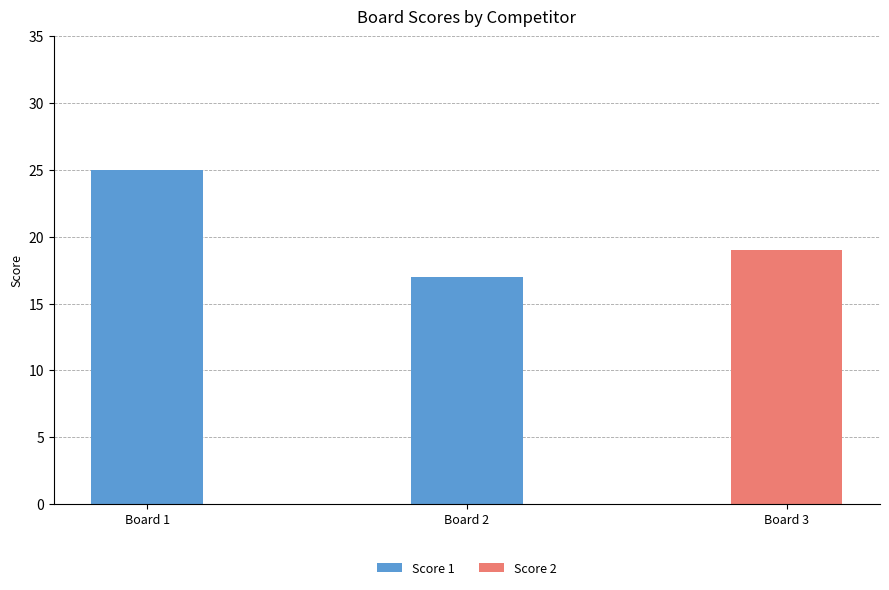

True or false: Score 1 has a value of 26 at Board 2.

False